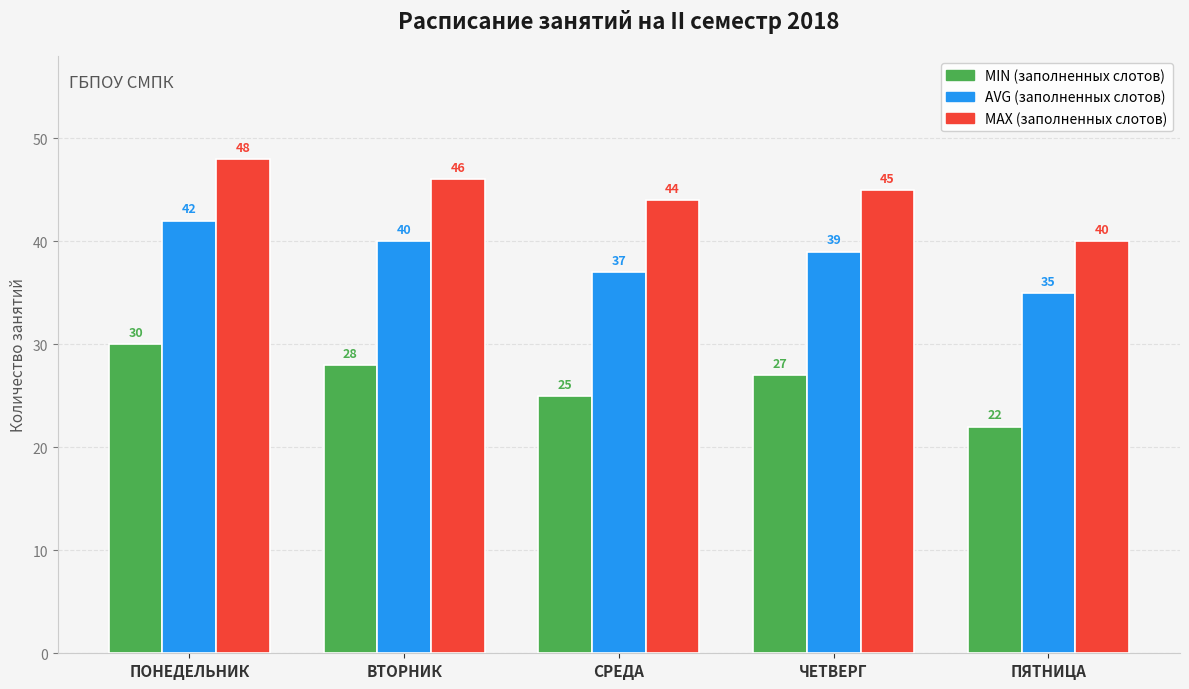

What is the difference between the highest and lowest values at СРЕДА?

19